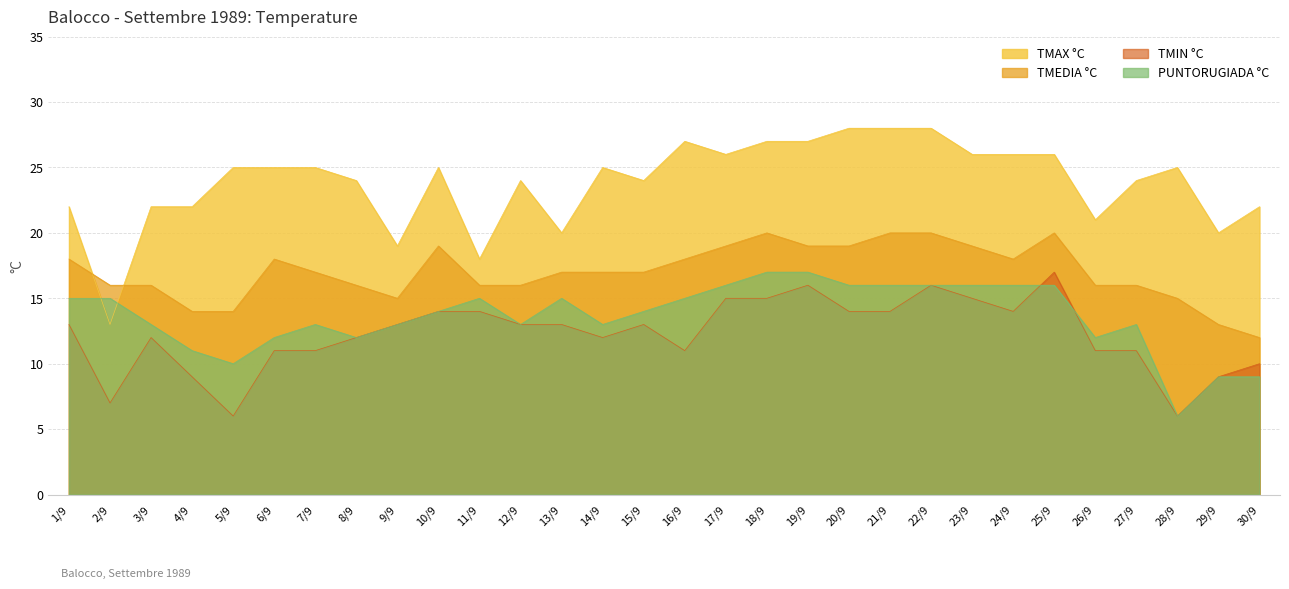

True or false: TMEDIA °C and TMIN °C cross at least once.

False